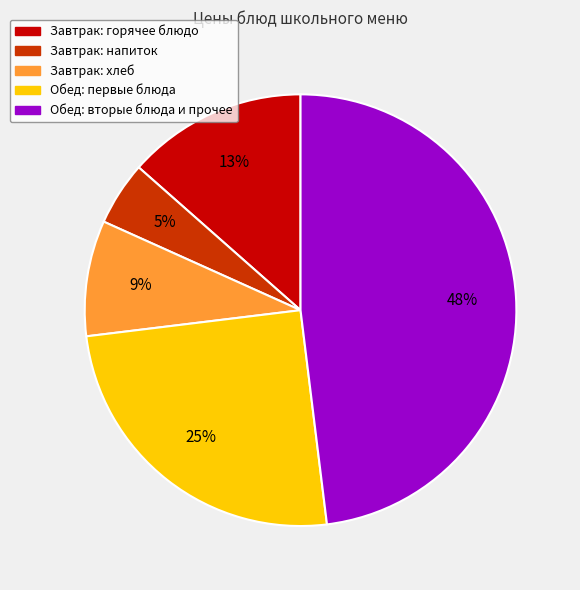

Count the number of slices in the pie.

5